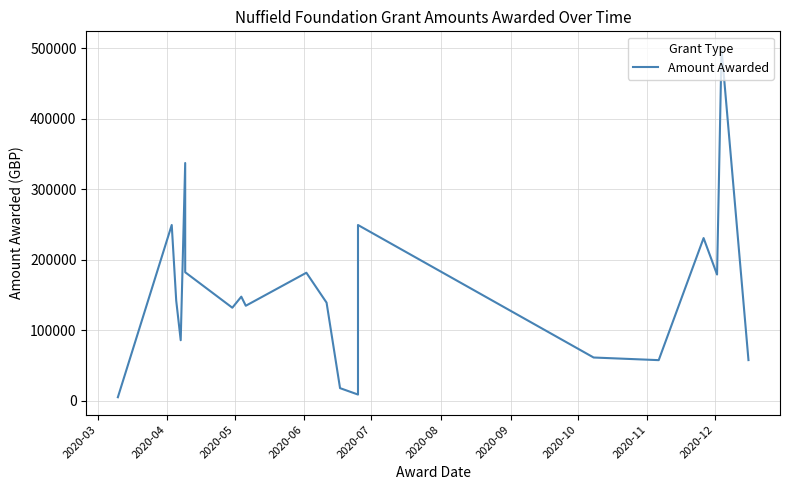

At which category does the data reach its first local peak?

2020-04